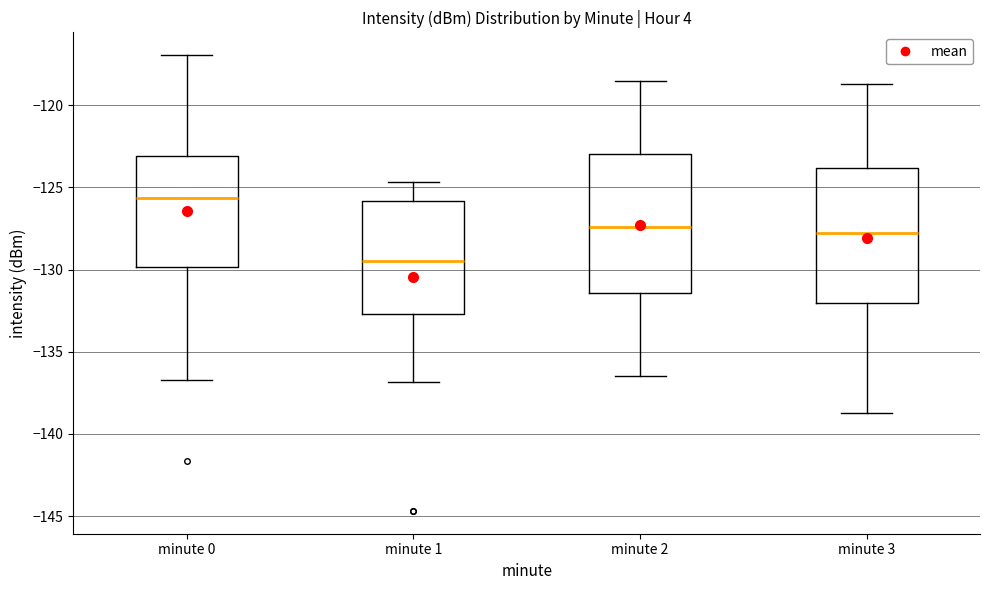

Reading left to right, read every box against the y-axis: the position of its median line, the range the box covers, and the ends of its whiskers. The values are not printed on the chart, so give them approximately, as read against the axis.

minute 0: median -125.5, box -130.0 to -123.0, whiskers -136.5 to -117.0
minute 1: median -129.5, box -132.5 to -126.0, whiskers -137.0 to -124.5
minute 2: median -127.5, box -131.5 to -123.0, whiskers -136.5 to -118.5
minute 3: median -127.5, box -132.0 to -124.0, whiskers -138.5 to -118.5